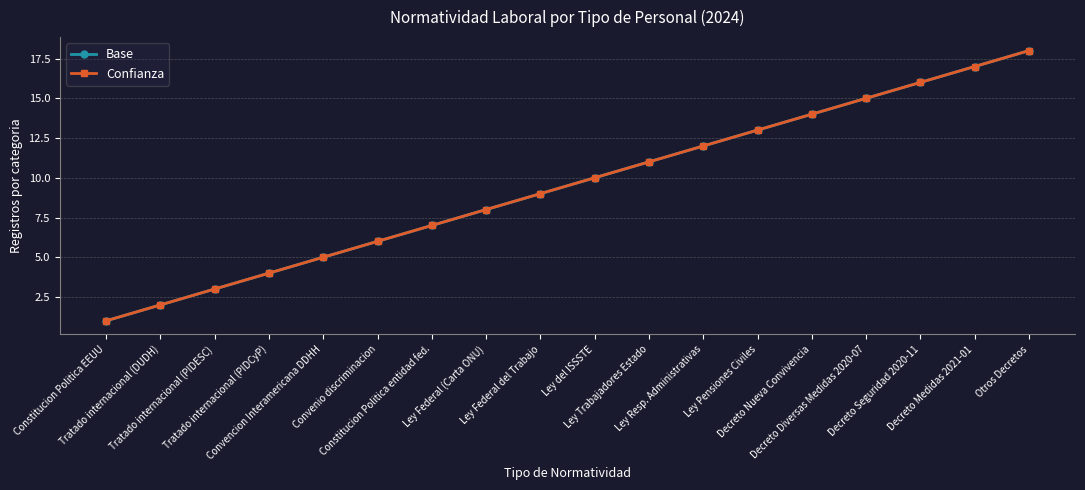

True or false: Confianza has a value of 4 at Tratado internacional (PIDCyP).

True